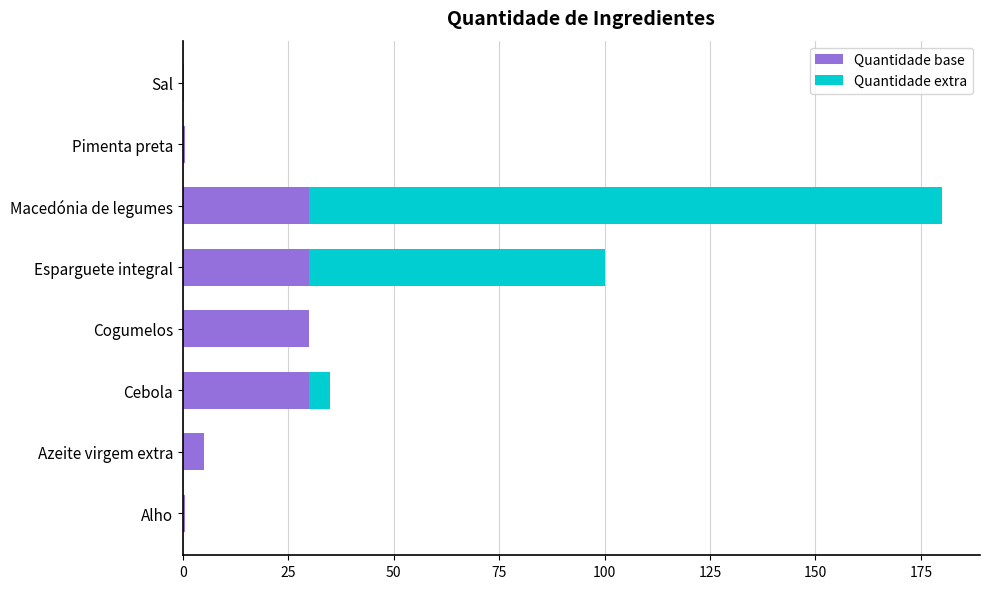

Is it true that Quantidade base equals 10.4 at Cebola?

False